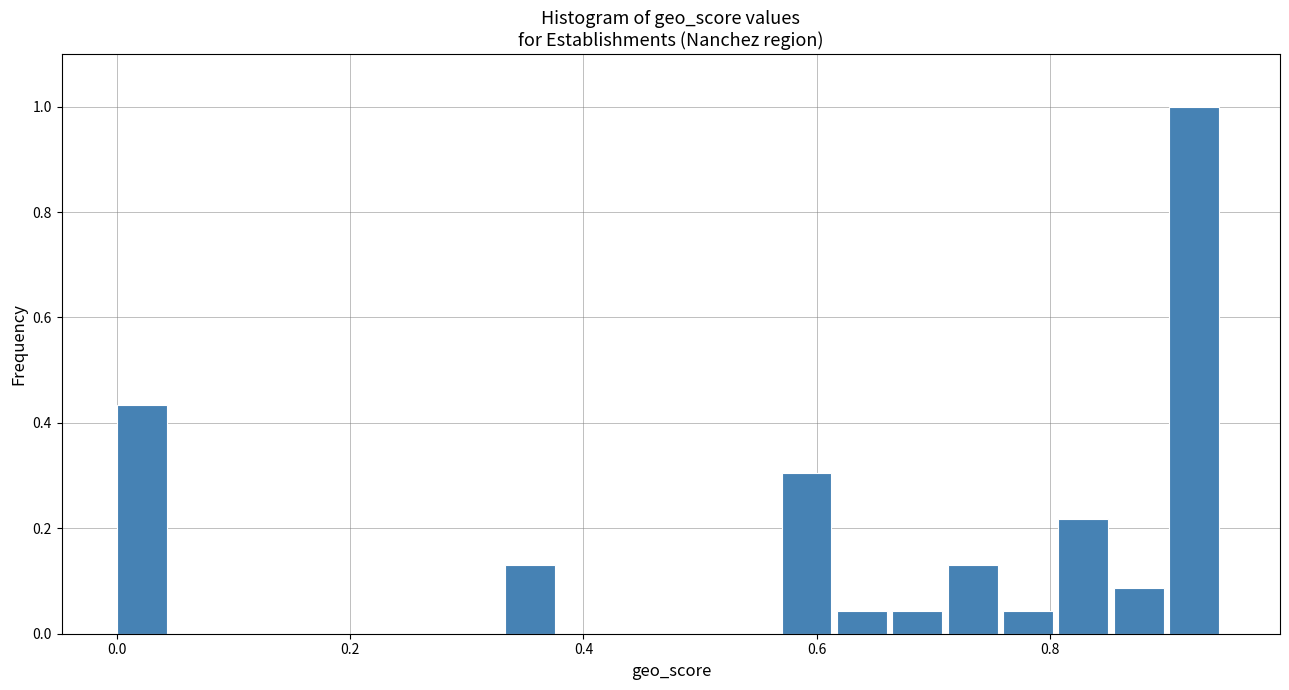

Read against the x-axis, roughly where is the centre of the tallest bar?

0.92